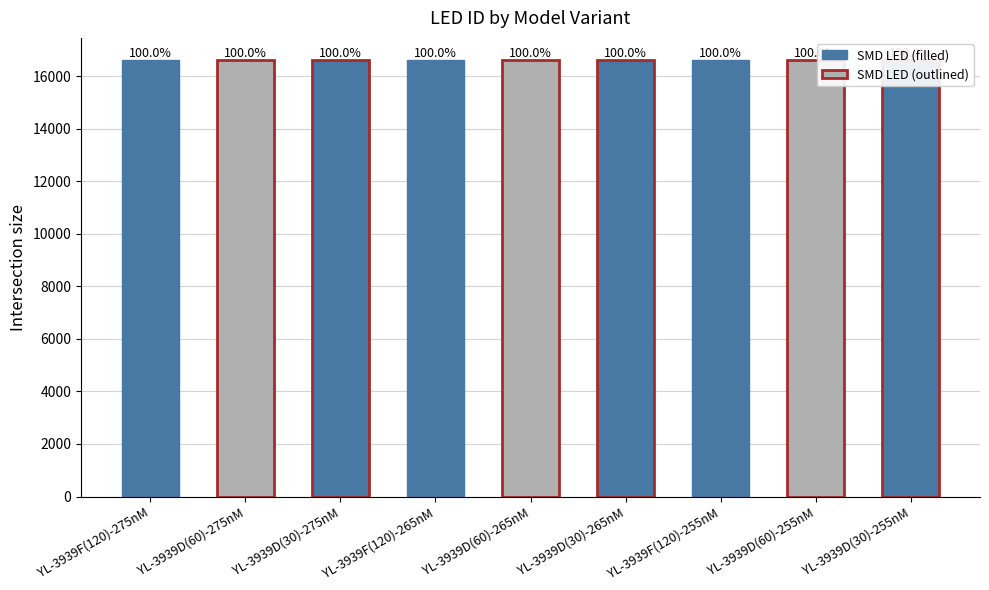

Which label corresponds to the largest value in the chart?

YL-3939F(120)-275nM